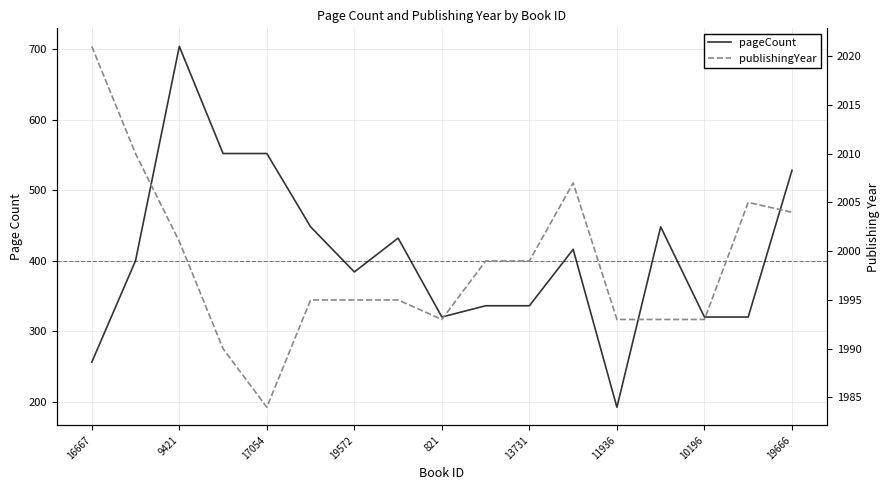

What is the value of the pageCount point at the 8th from the left?

432